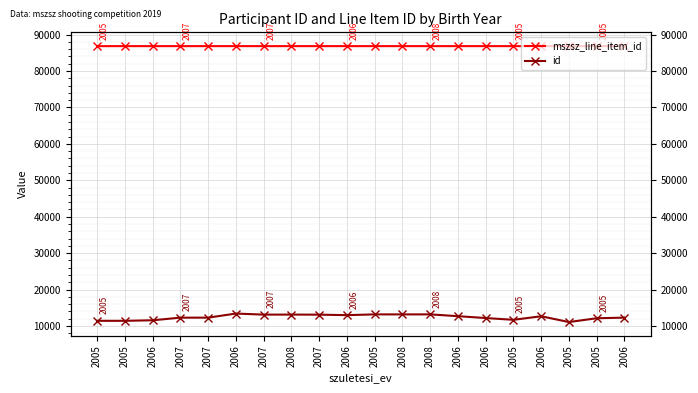

True or false: id and mszsz_line_item_id cross at least once.

False